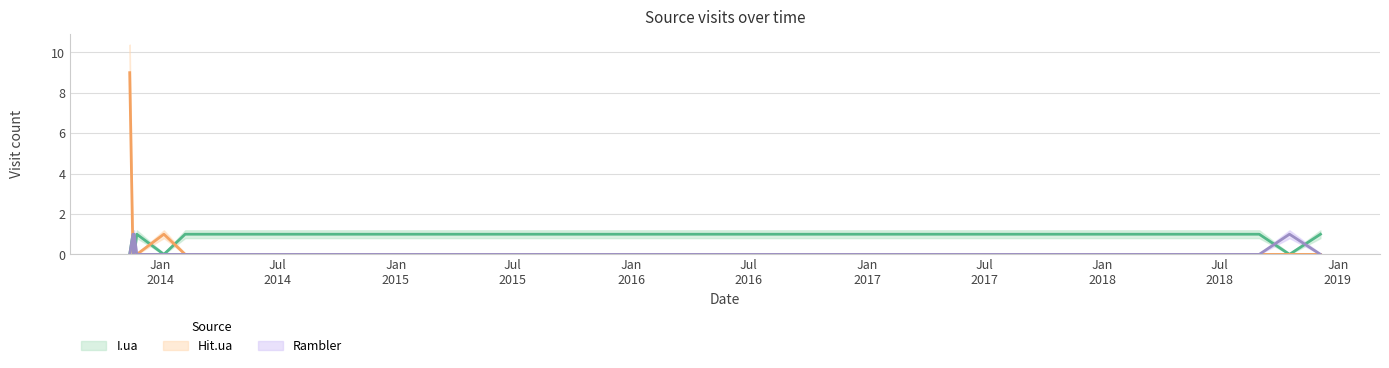

At which category does Rambler reach its first local peak?

2013-11-19